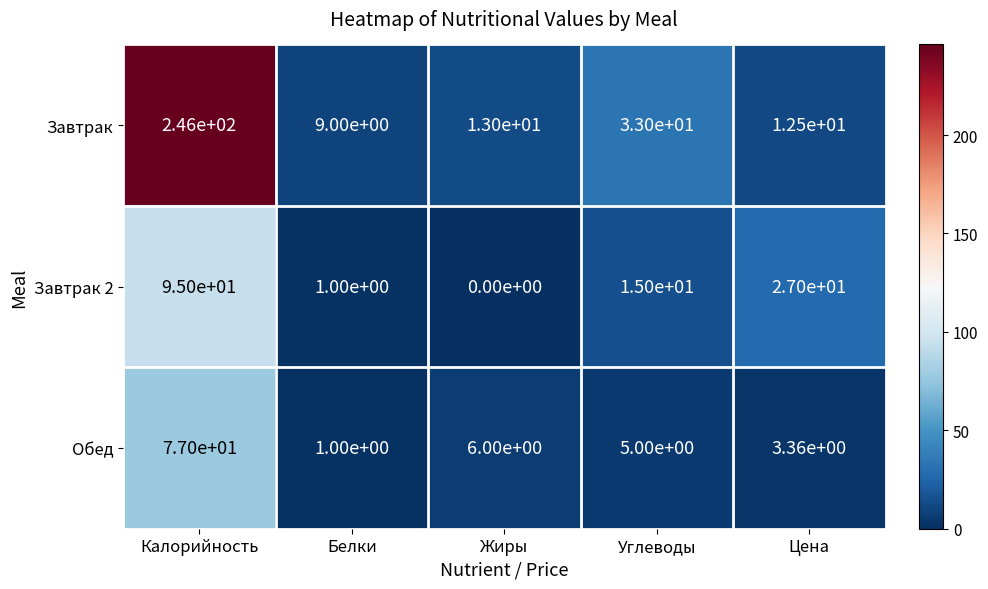

List the labels in order of Завтрак 2 value, largest first.

Калорийность, Цена, Углеводы, Белки, Жиры